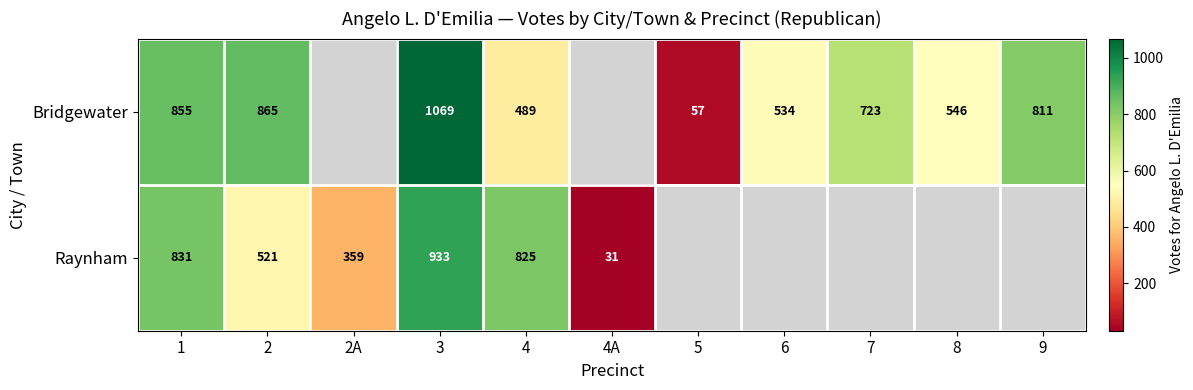

What is the difference between the Bridgewater values at 5 and 9?

754